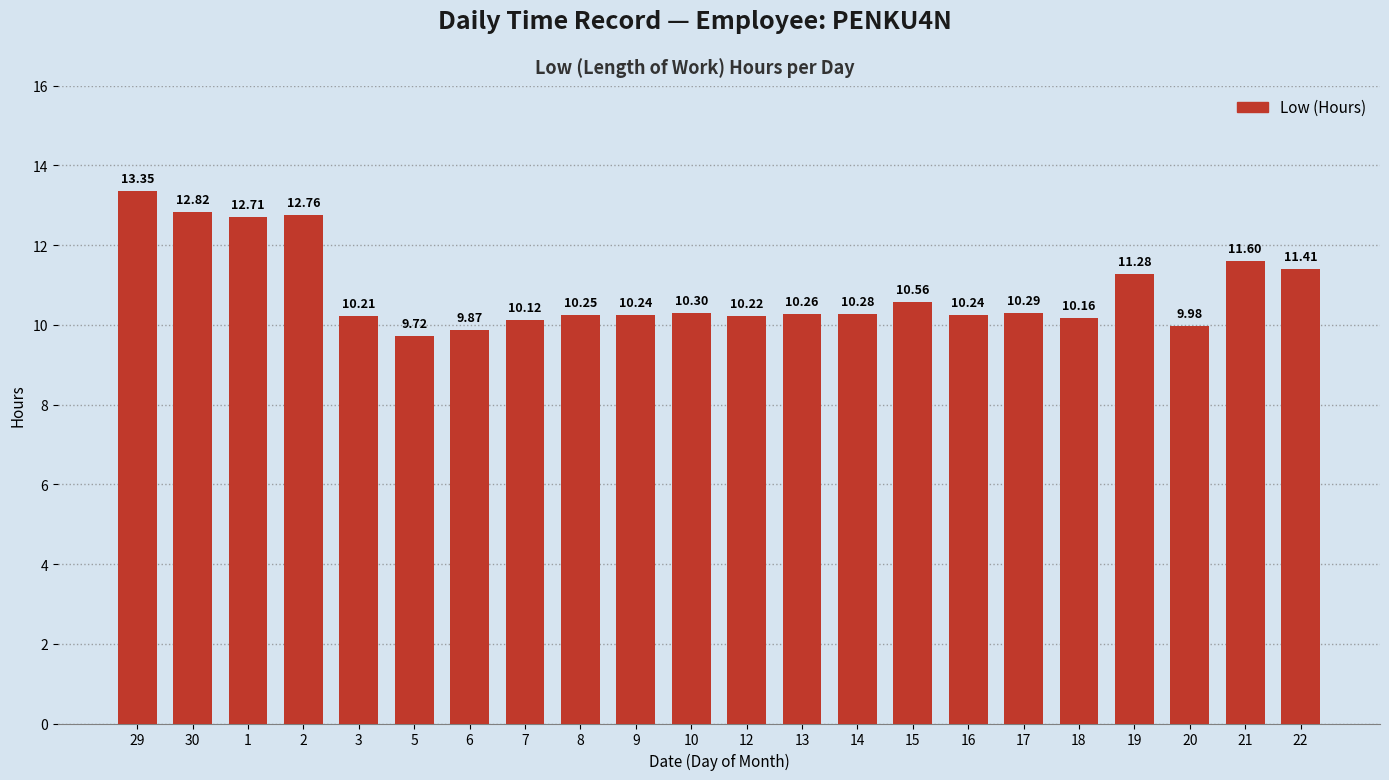

What is the minimum value shown in the chart?

9.7